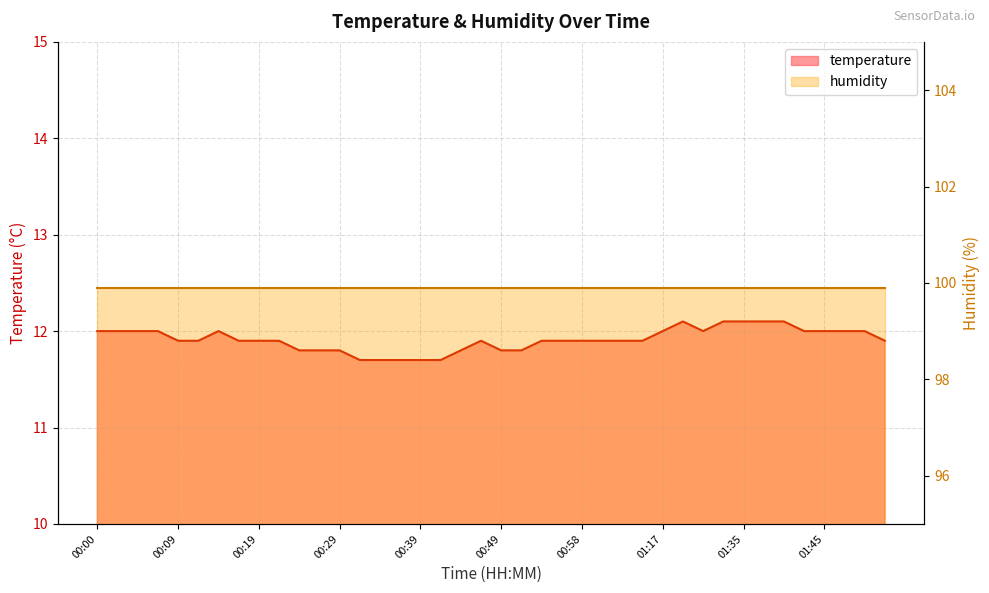

What is the smallest value displayed?

11.7